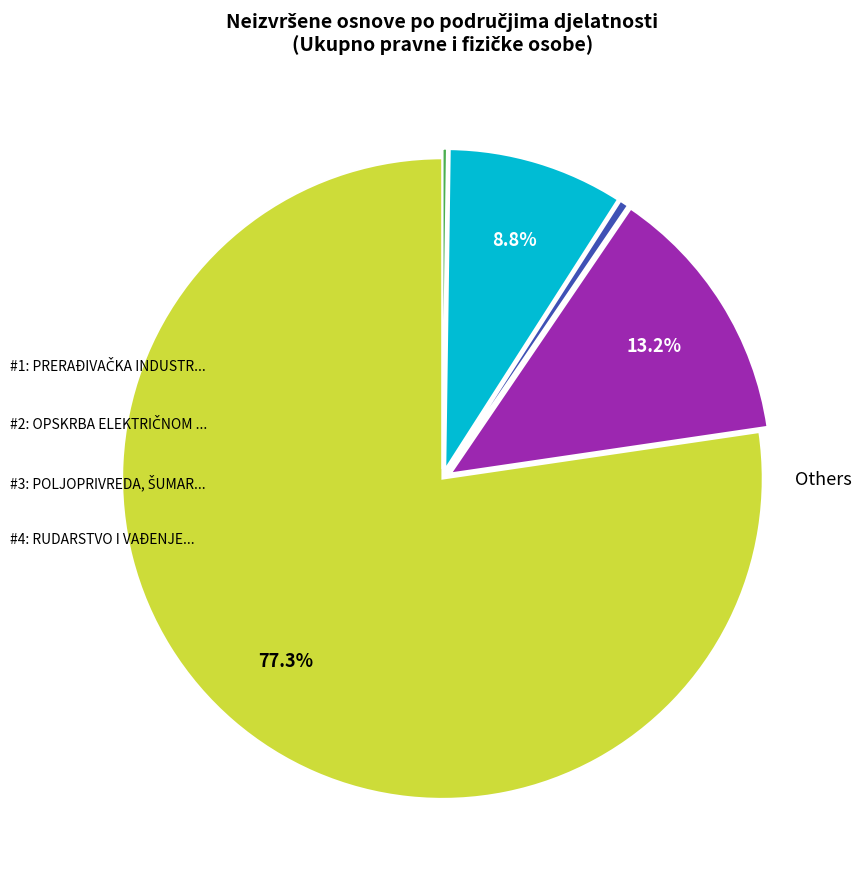

Is there a majority slice in this chart?

Yes